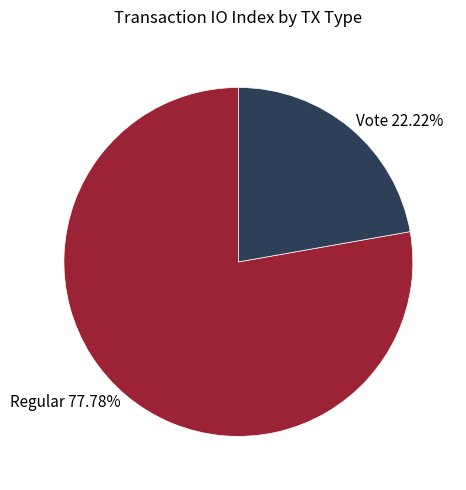

How many slices are in this pie chart?

2